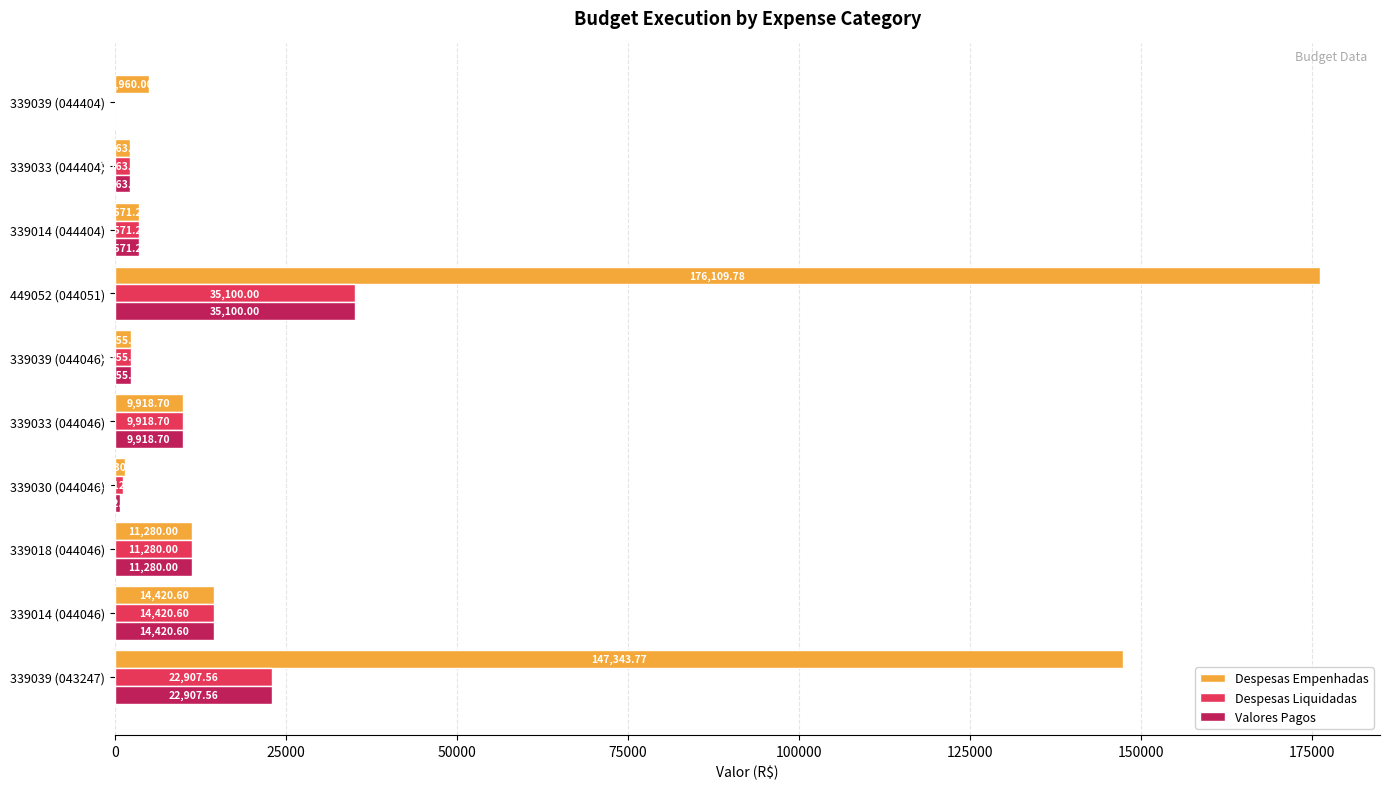

Which series changed the most between 339018 (044046) and 449052 (044051)?

Despesas Empenhadas